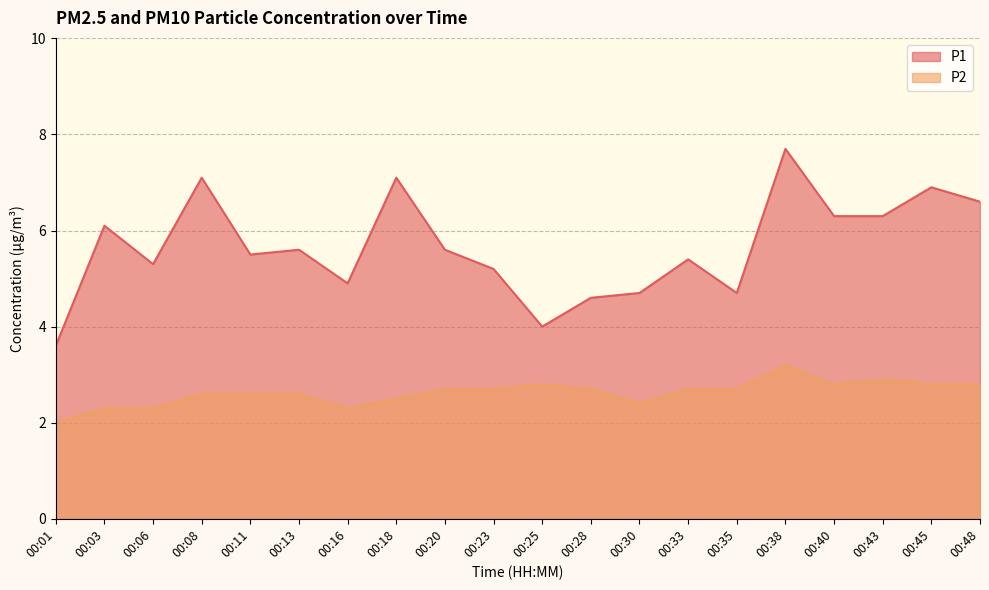

True or false: P1 and P2 cross at least once.

False